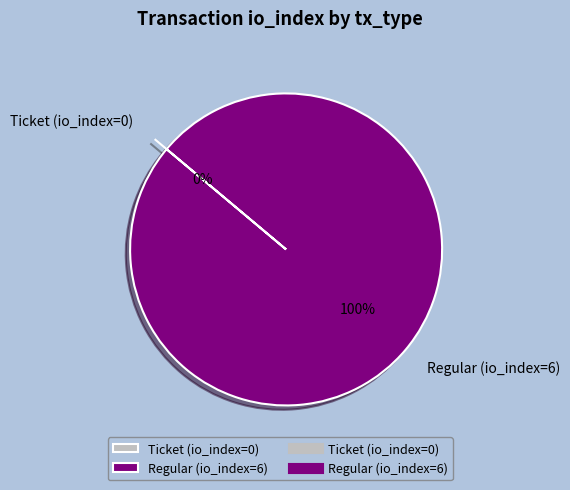

To the nearest percent, what percentage of the pie is Regular (io_index=6)?

100%